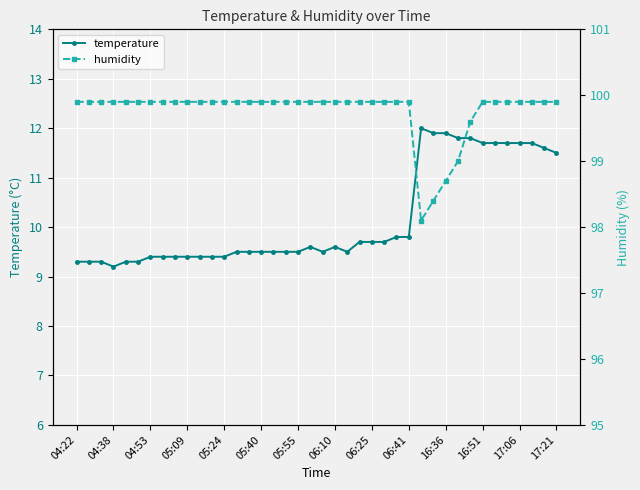

True or false: temperature has more than 0 points higher than both neighbors.

True